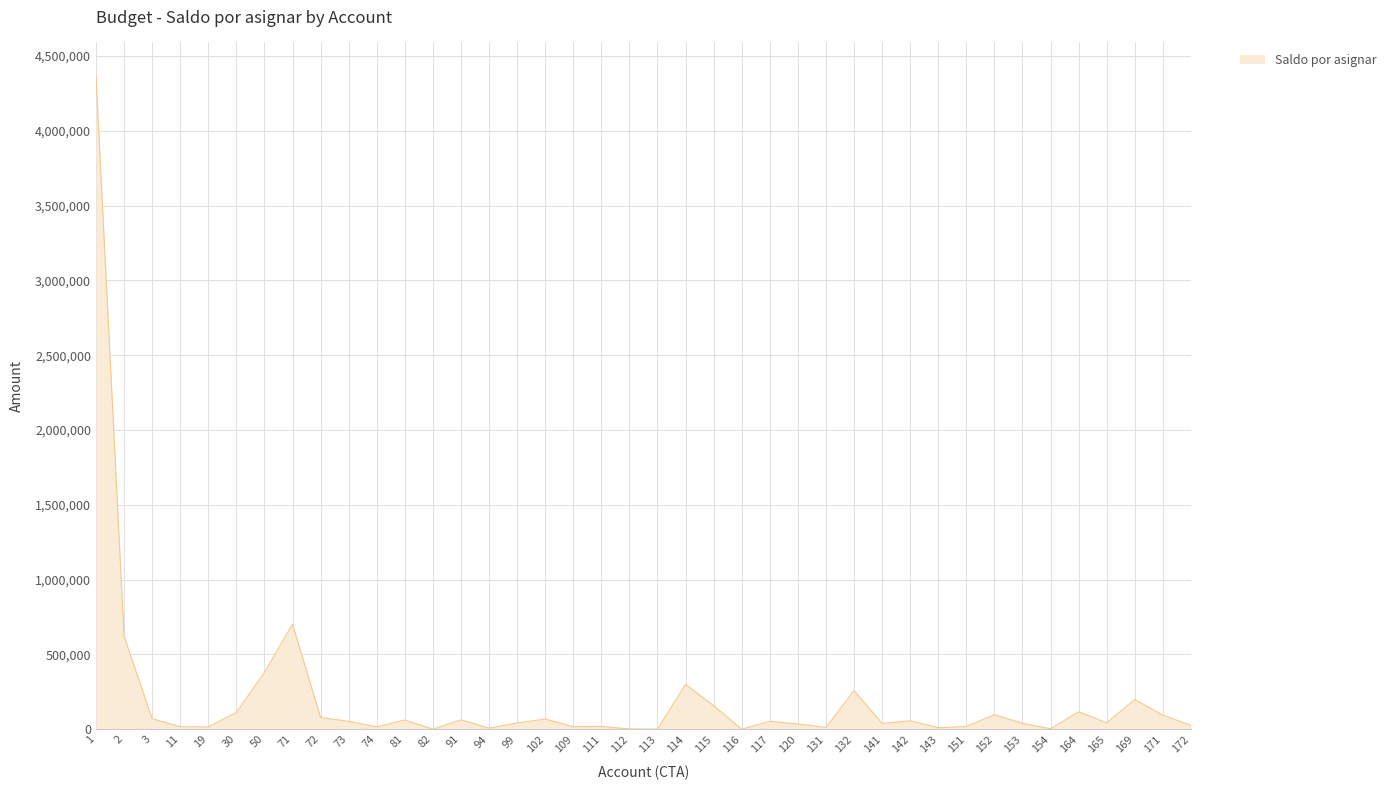

What is the maximum value shown in the chart?

4372659